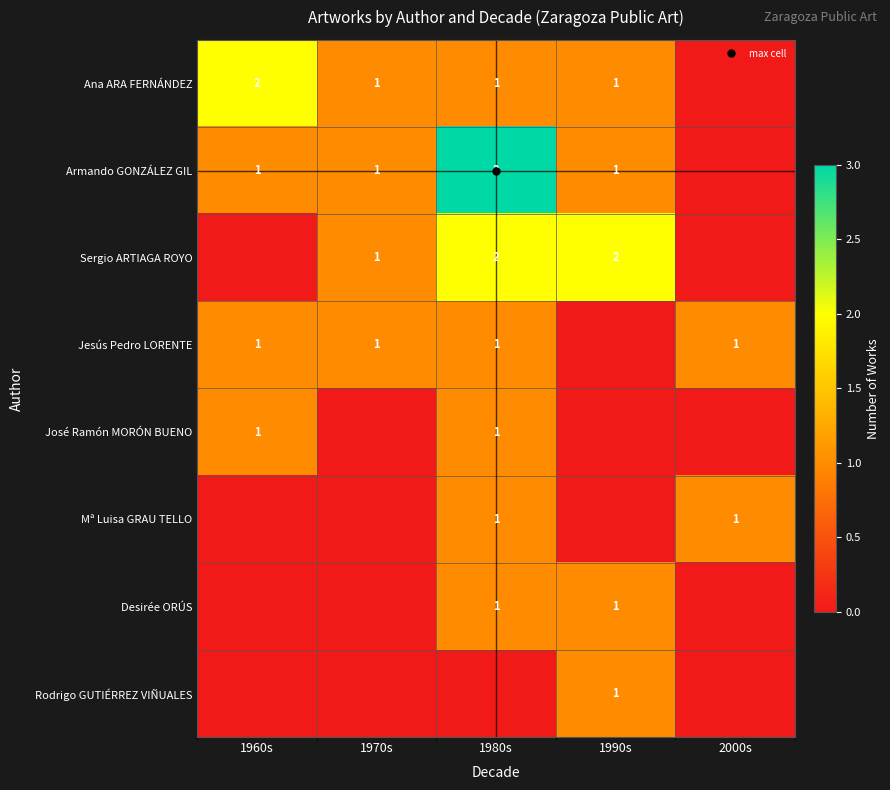

Where is Desirée ORÚS nearest to the value 0?

1960s